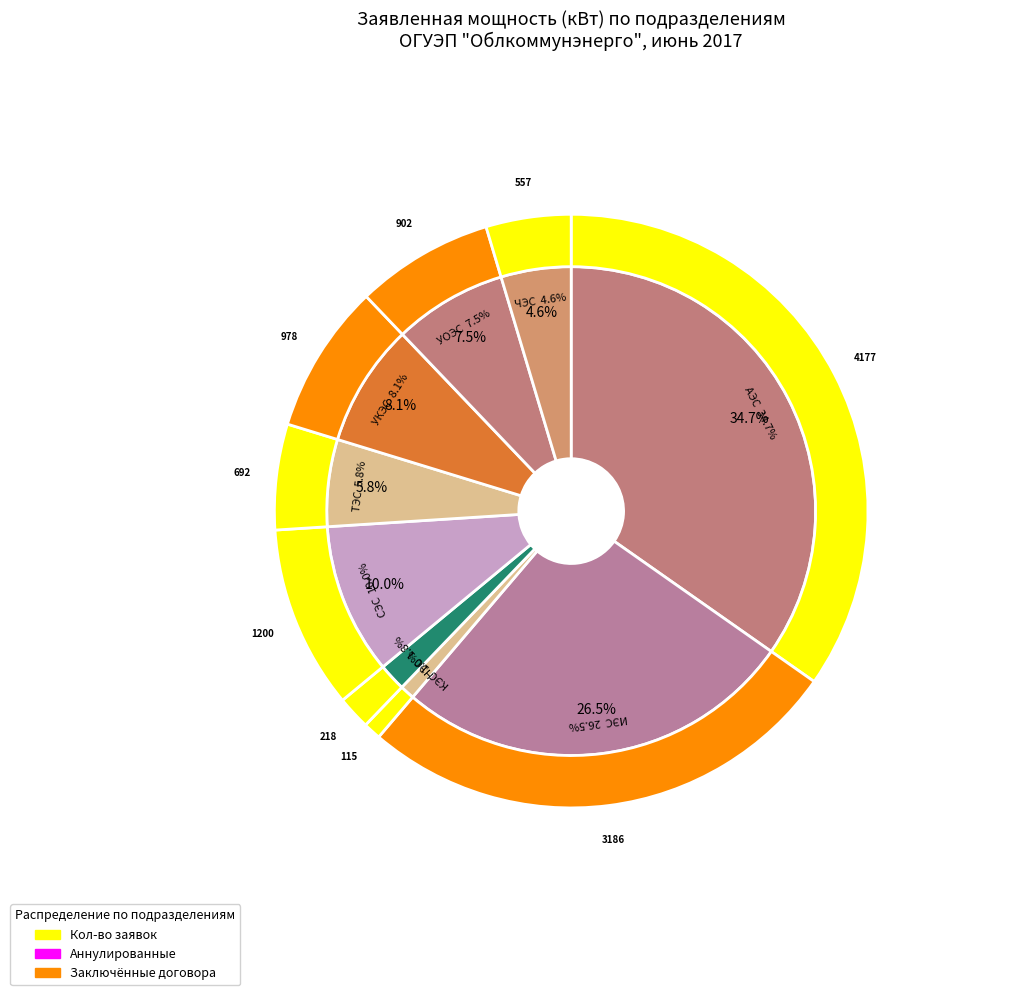

Is it true that СЭС is 10% of the pie?

True